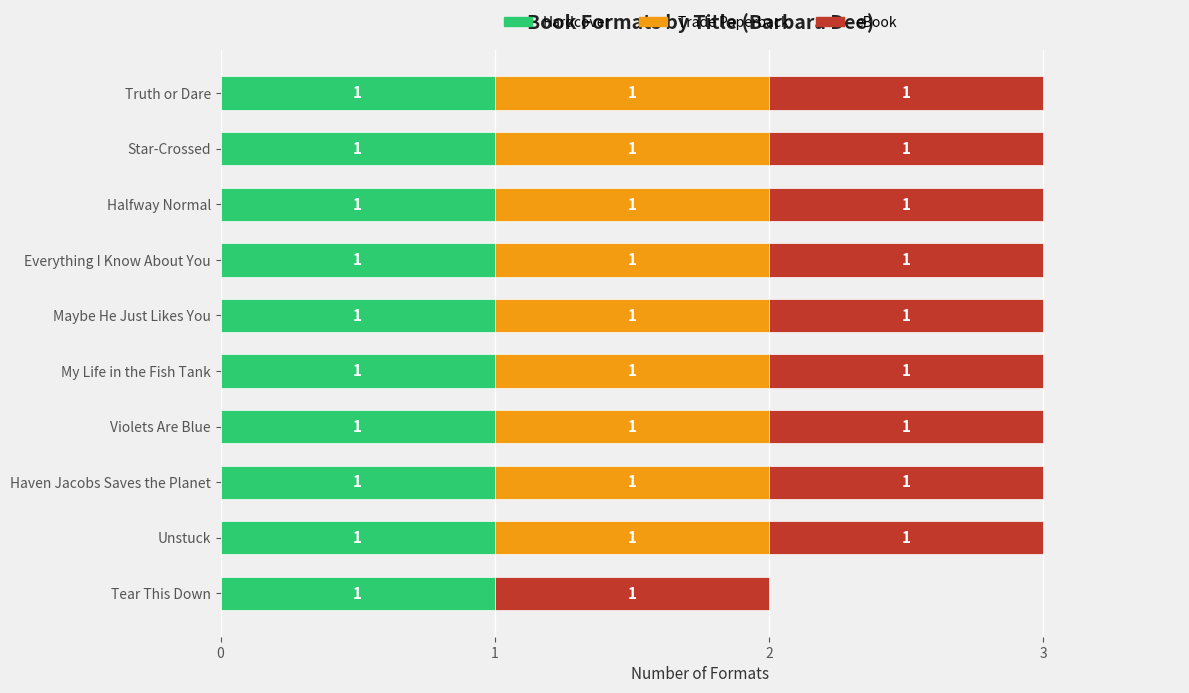

What is the average value of the Hardcover series?

1